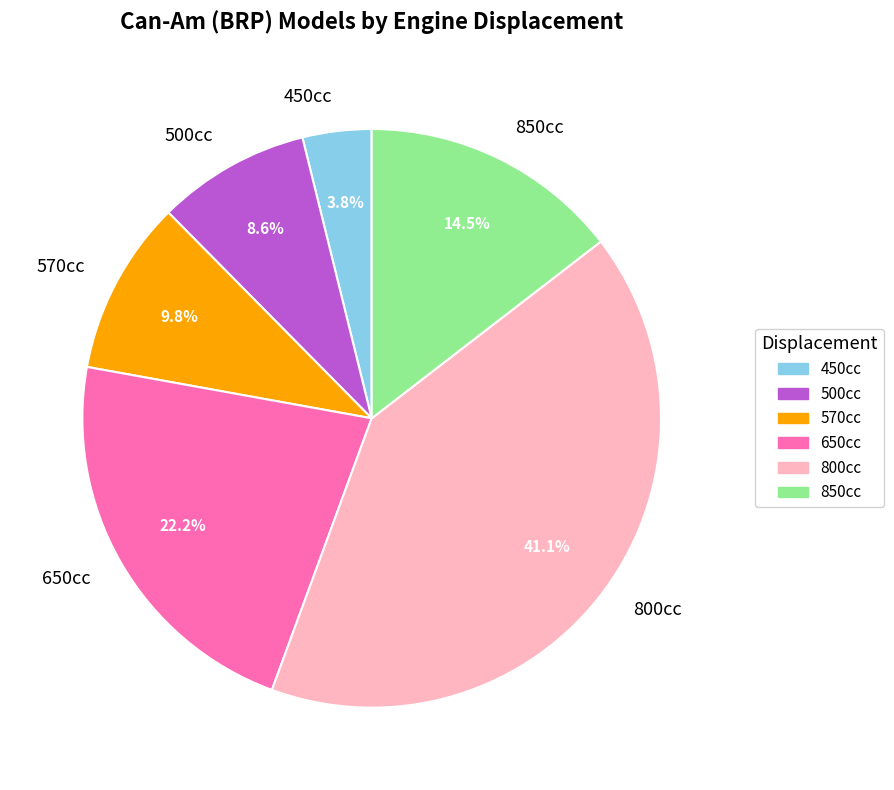

Rank the categories by value from highest to lowest.

800cc, 650cc, 850cc, 570cc, 500cc, 450cc